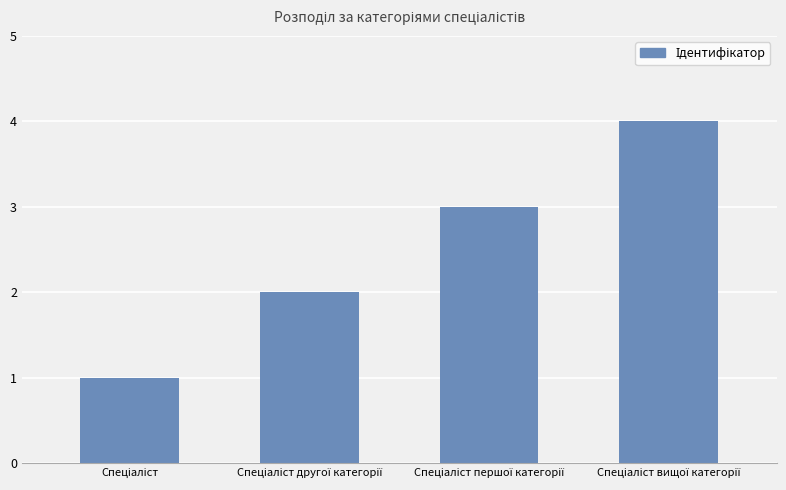

What is the maximum value shown in the chart?

4